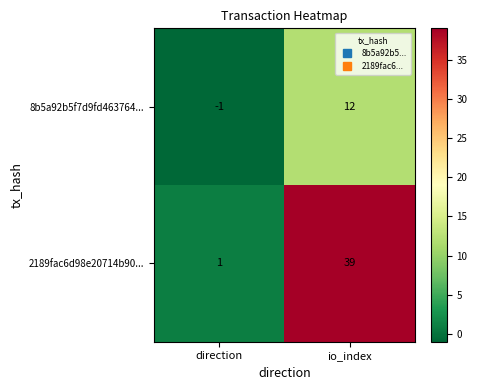

What is the average value of the 8b5a92b5f7d9fd463764... series?

6